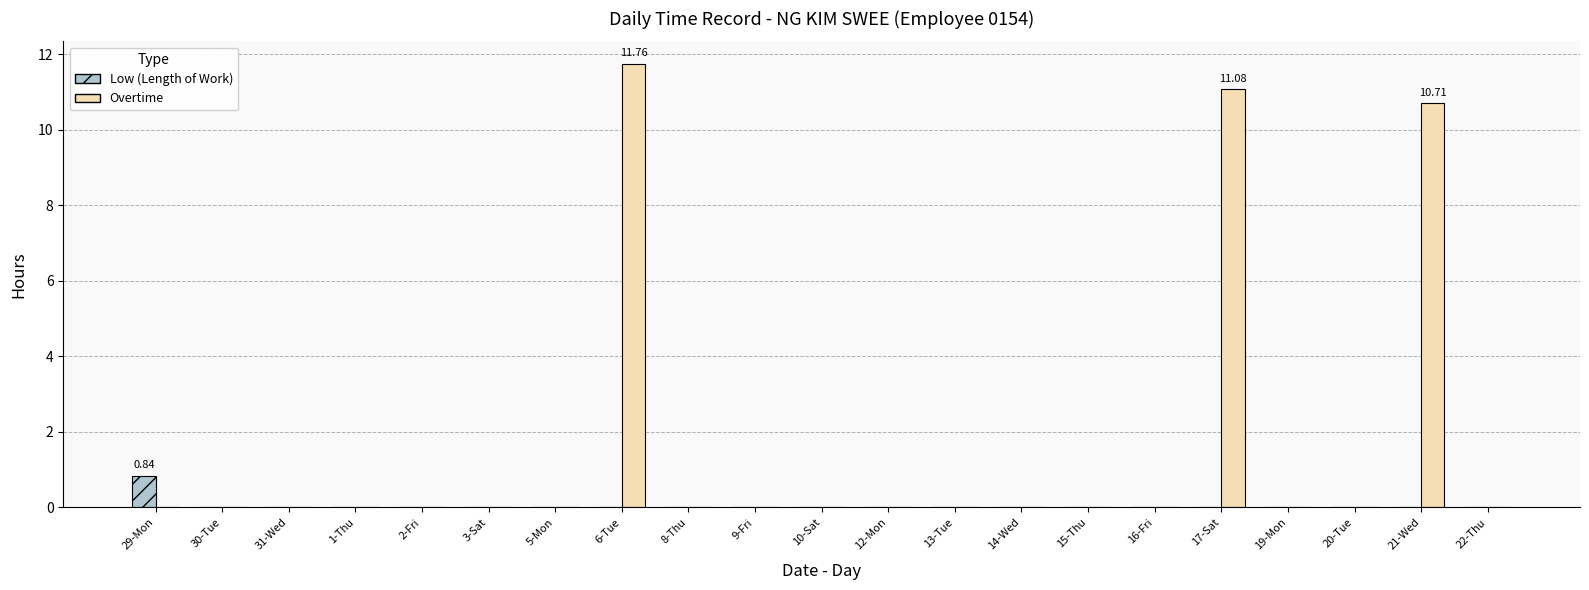

At which category is the sum across all series the highest?

6-Tue